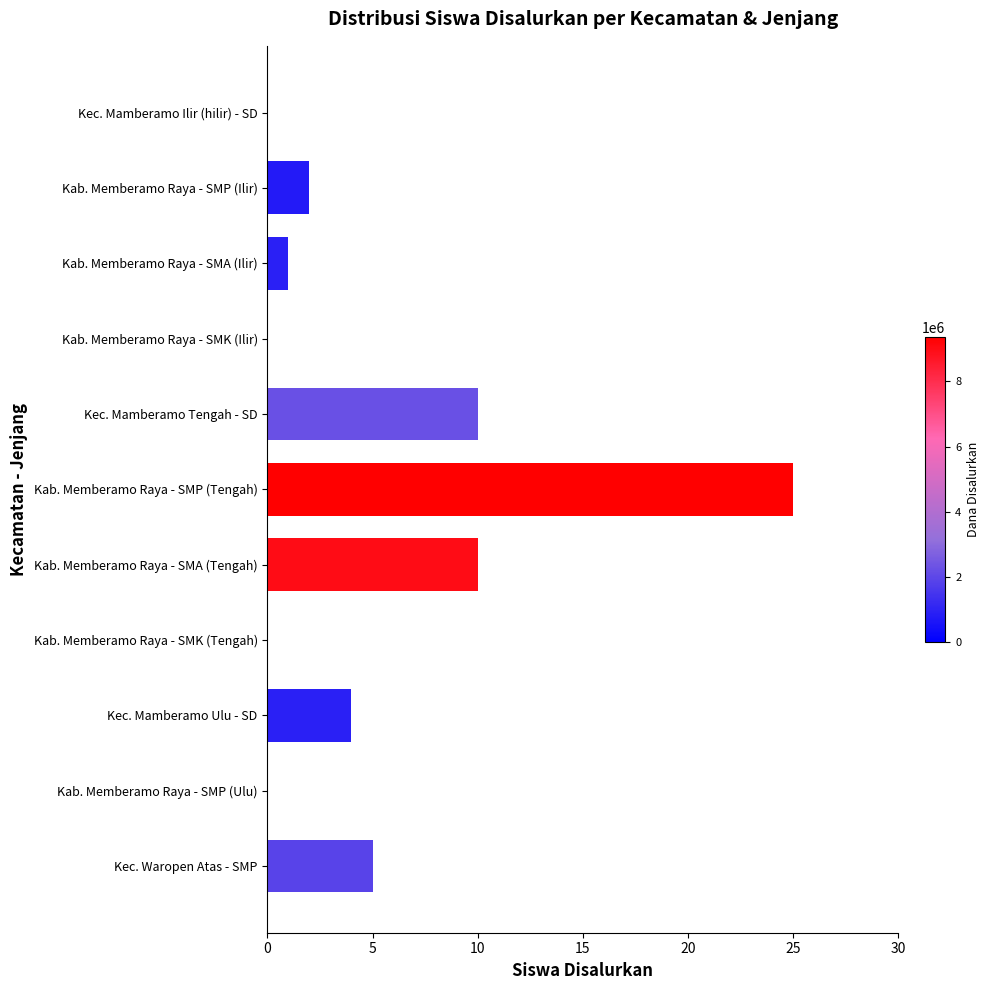

What is the average value?

5